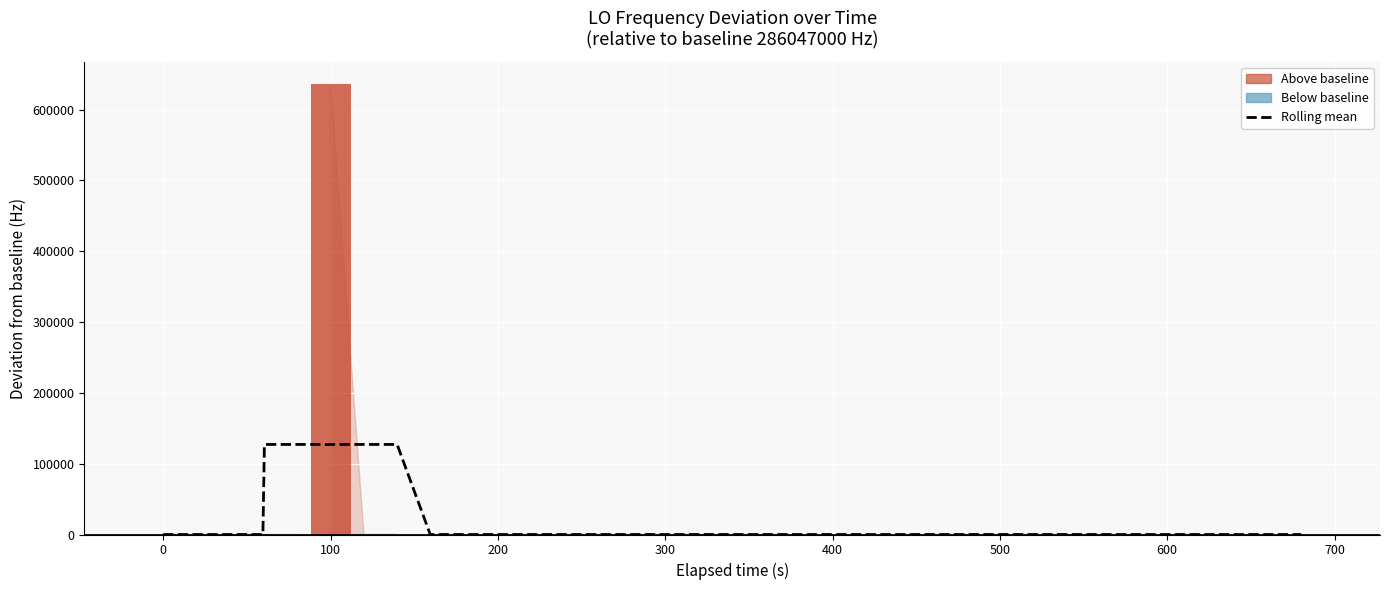

What is the difference between the maximum and minimum values?

127143.4